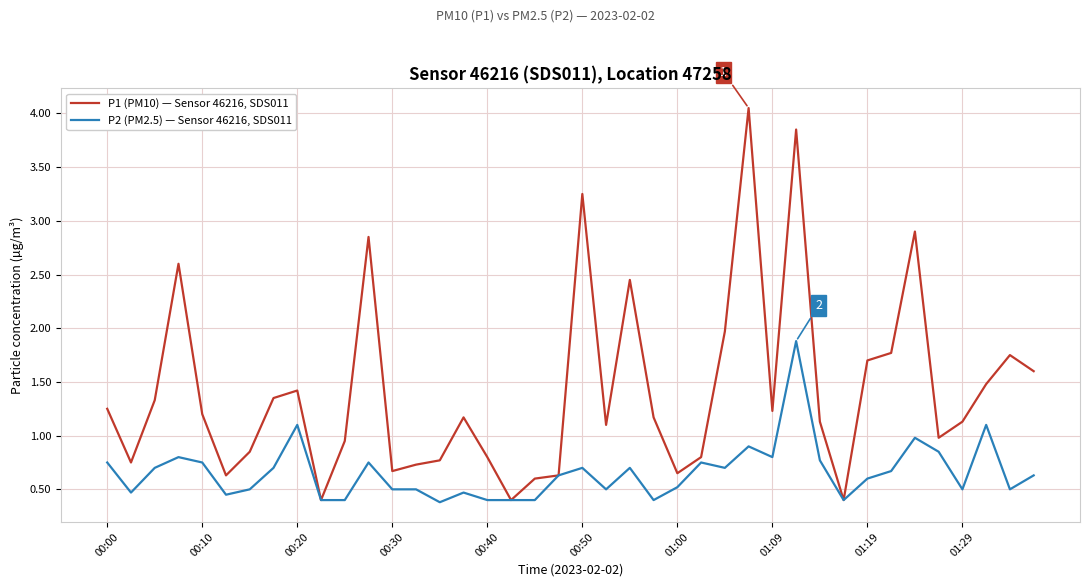

What is the highest value of the P2 (PM2.5) — Sensor 46216, SDS011 series?

1.9